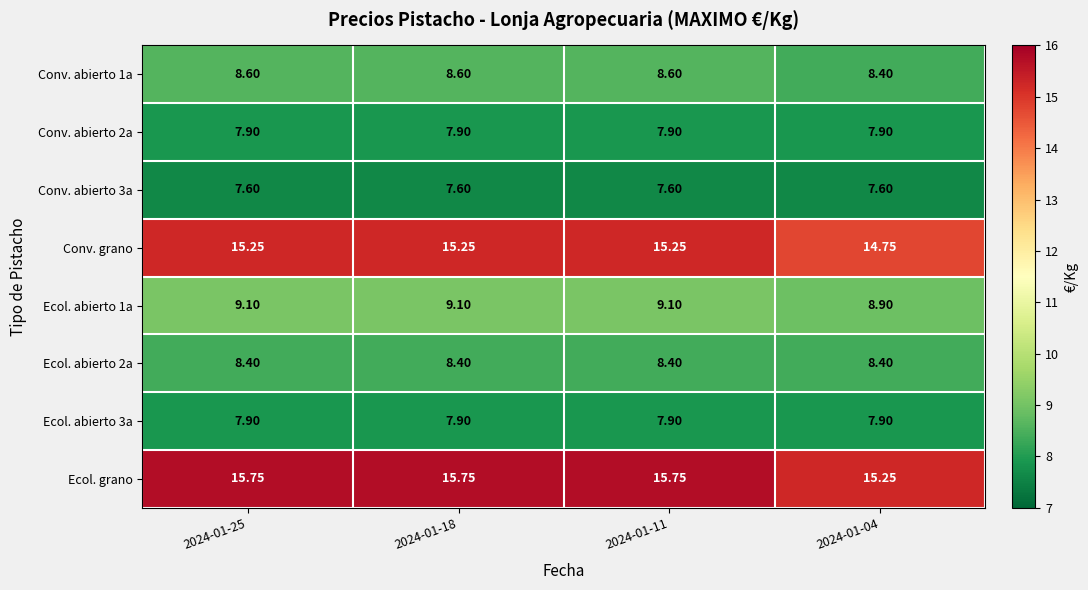

Which series has the largest total across all categories?

Ecol. grano